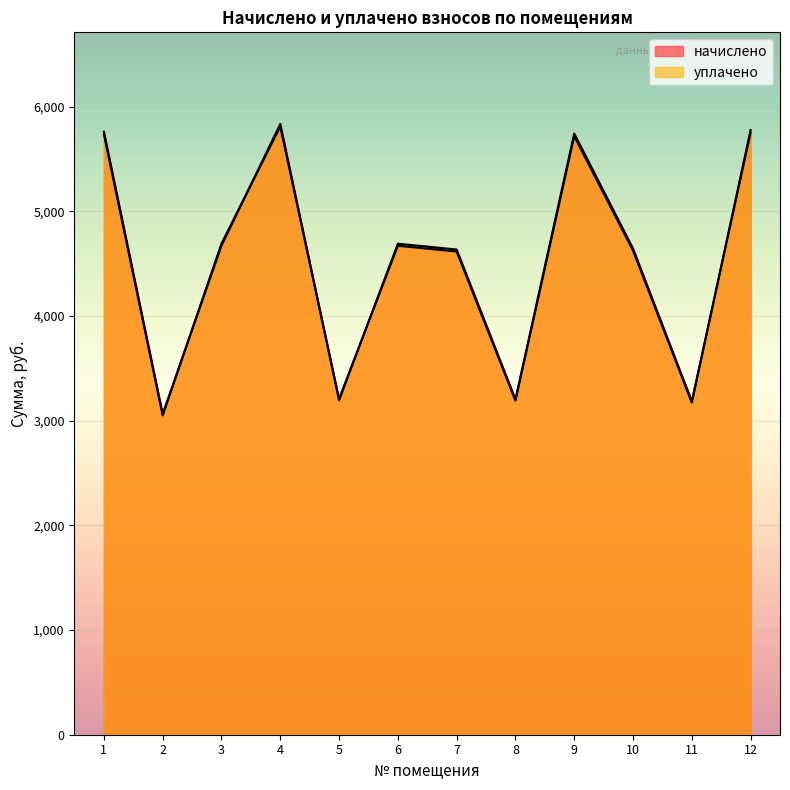

Where is the first local maximum for уплачено?

4